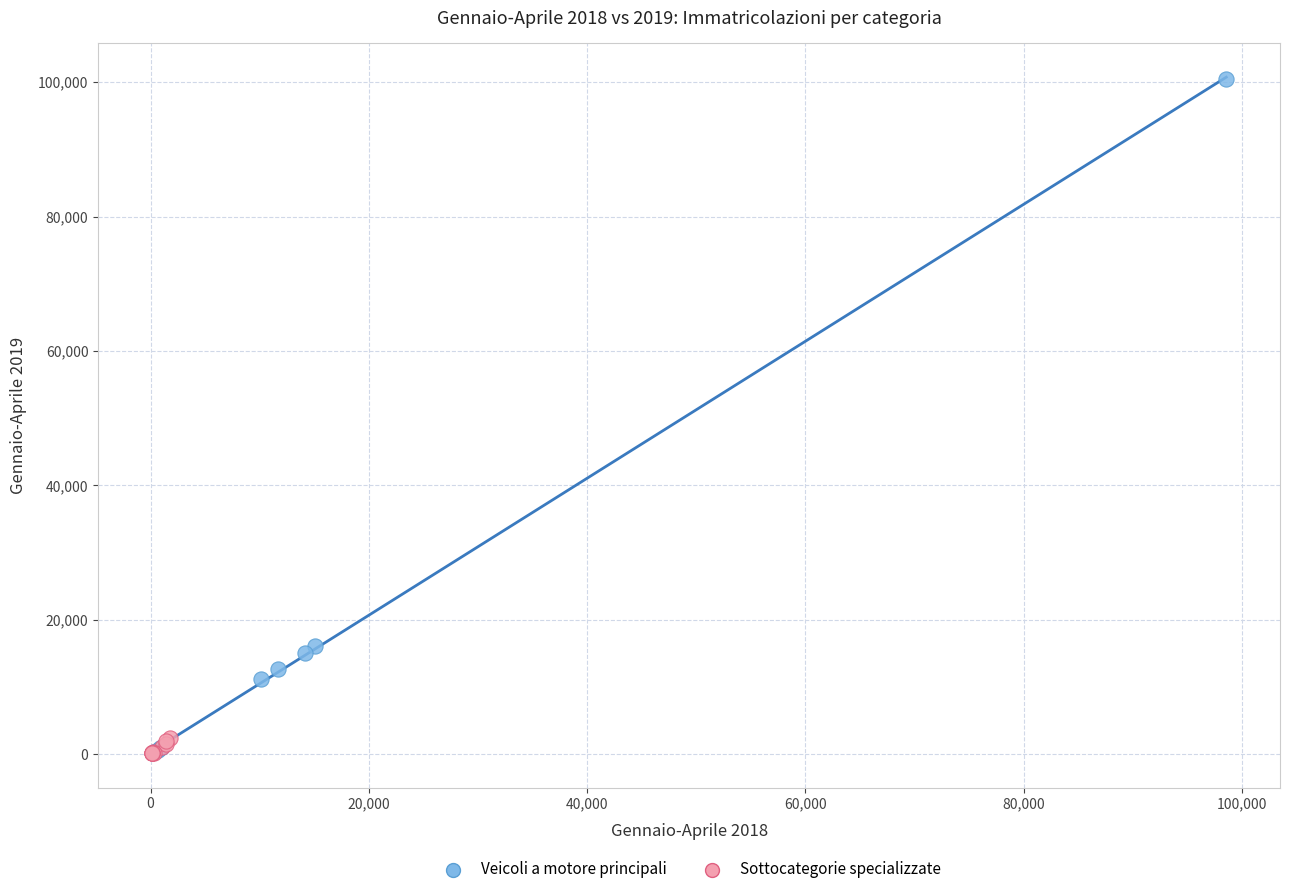

Which series has the largest Y range (max minus min)?

Veicoli a motore principali